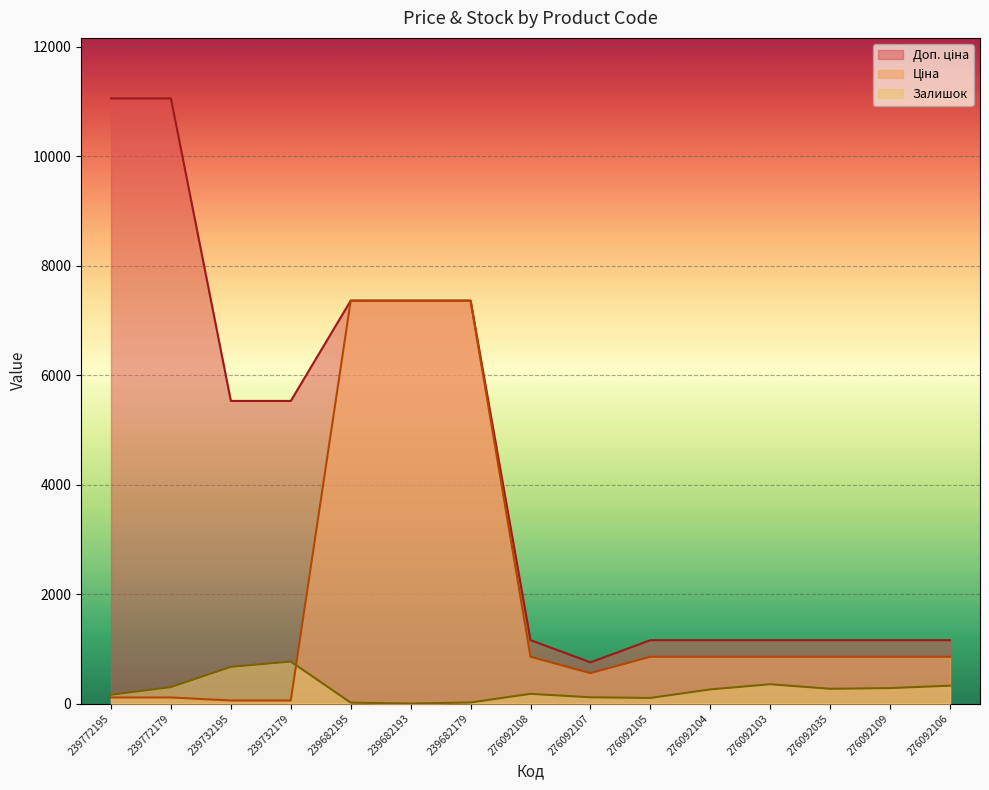

At which label is Ціна closest to 3707?

276092108